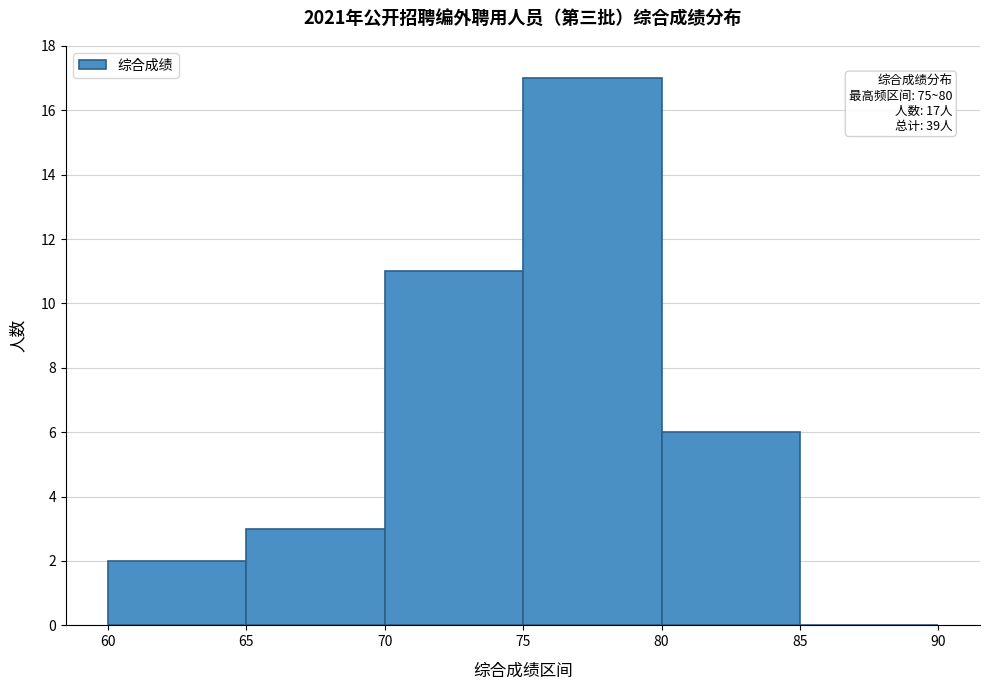

Over which range of the x-axis is the bar tallest?

75 to 80